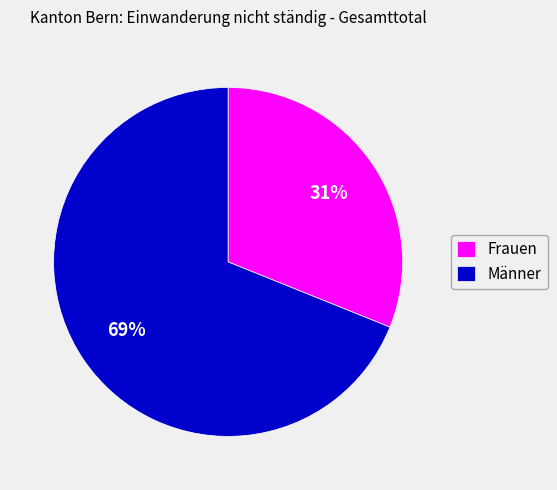

To the nearest percent, what is the combined percentage of Frauen and Männer?

100%